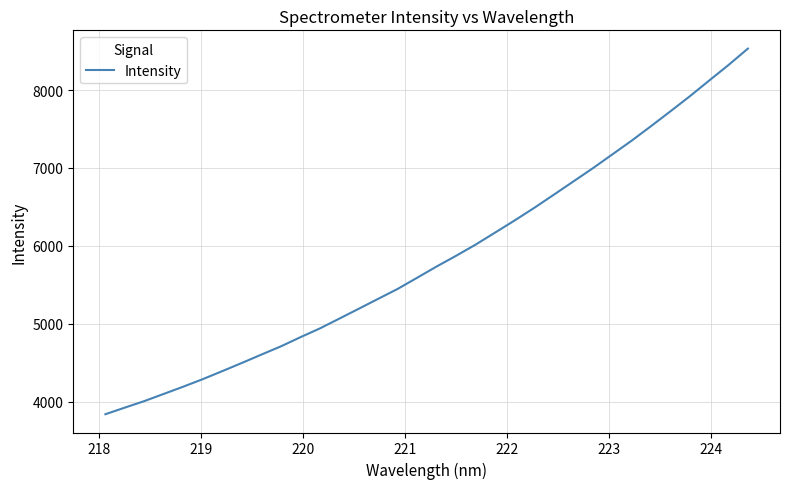

What is the maximum value shown in the chart?

8532.4